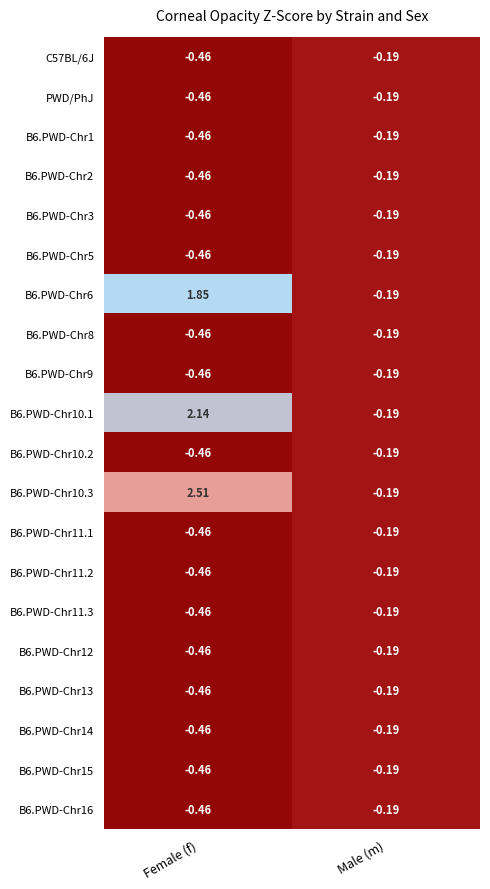

At which category does the chart reach its peak across all series?

Female (f)